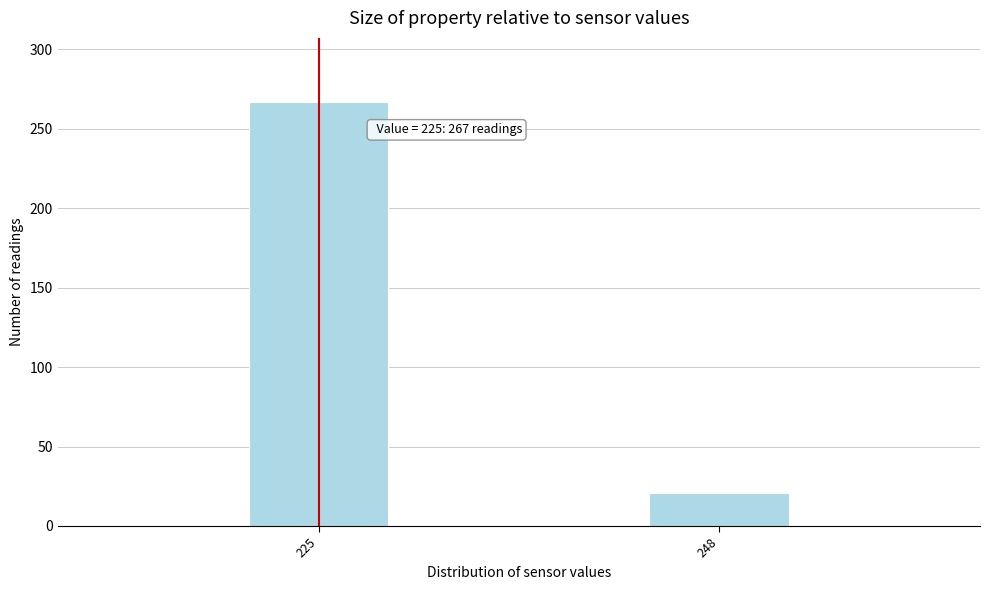

Reading right to left, list all the values displayed in this chart.

21	267